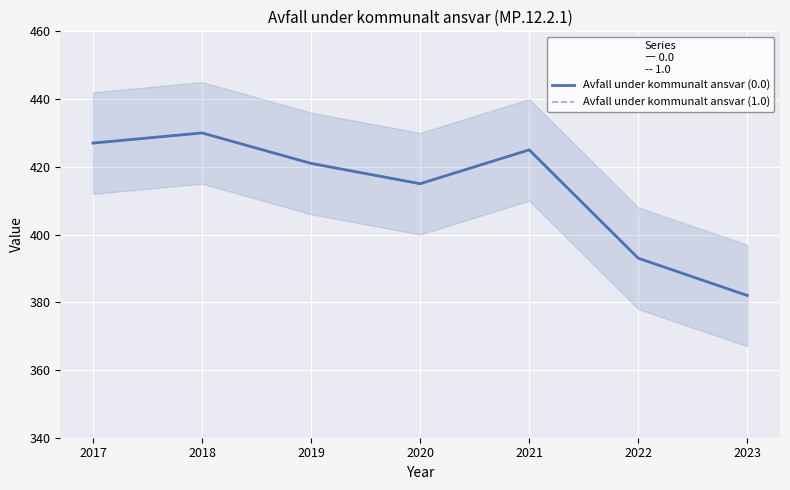

True or false: Avfall under kommunalt ansvar (1.0) and Avfall under kommunalt ansvar (0.0) cross at least once.

False